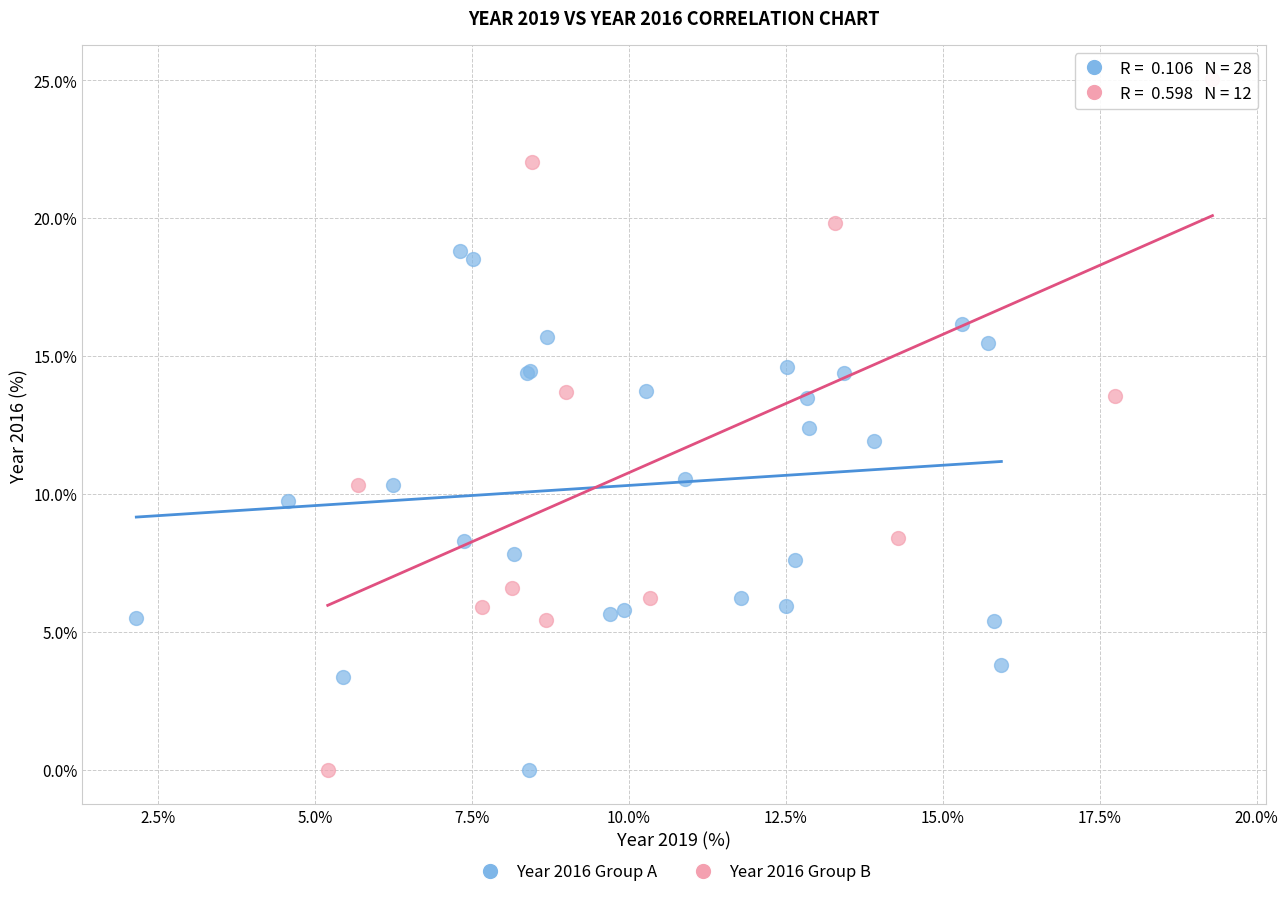

Which series reaches the maximum Y coordinate?

Year 2016 Group B